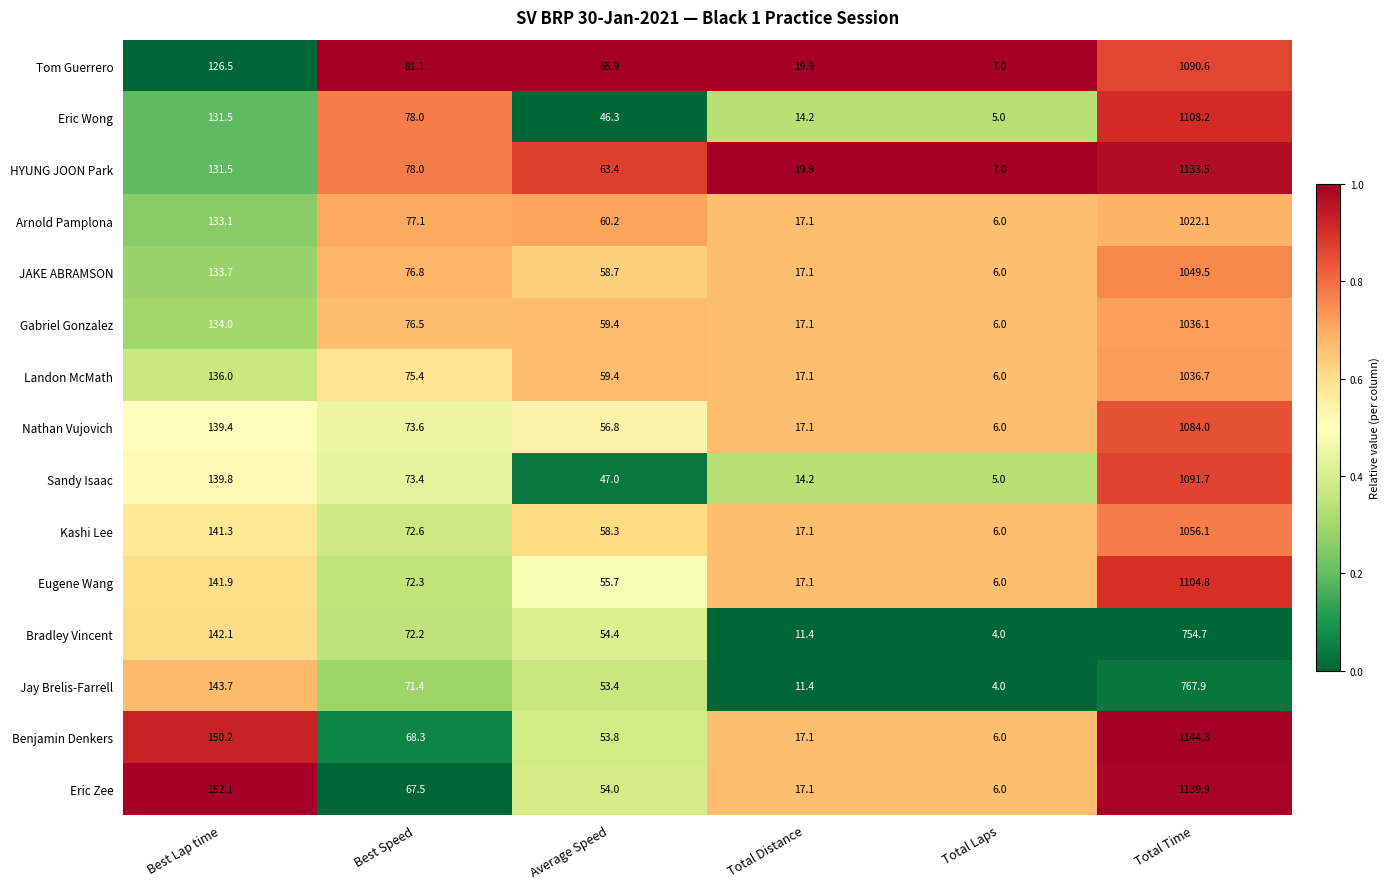

At Total Time, list the series in order from largest to smallest.

Benjamin Denkers, Eric Zee, HYUNG JOON Park, Eric Wong, Eugene Wang, Sandy Isaac, Tom Guerrero, Nathan Vujovich, Kashi Lee, JAKE ABRAMSON, Landon McMath, Gabriel Gonzalez, Arnold Pamplona, Jay Brelis-Farrell, Bradley Vincent